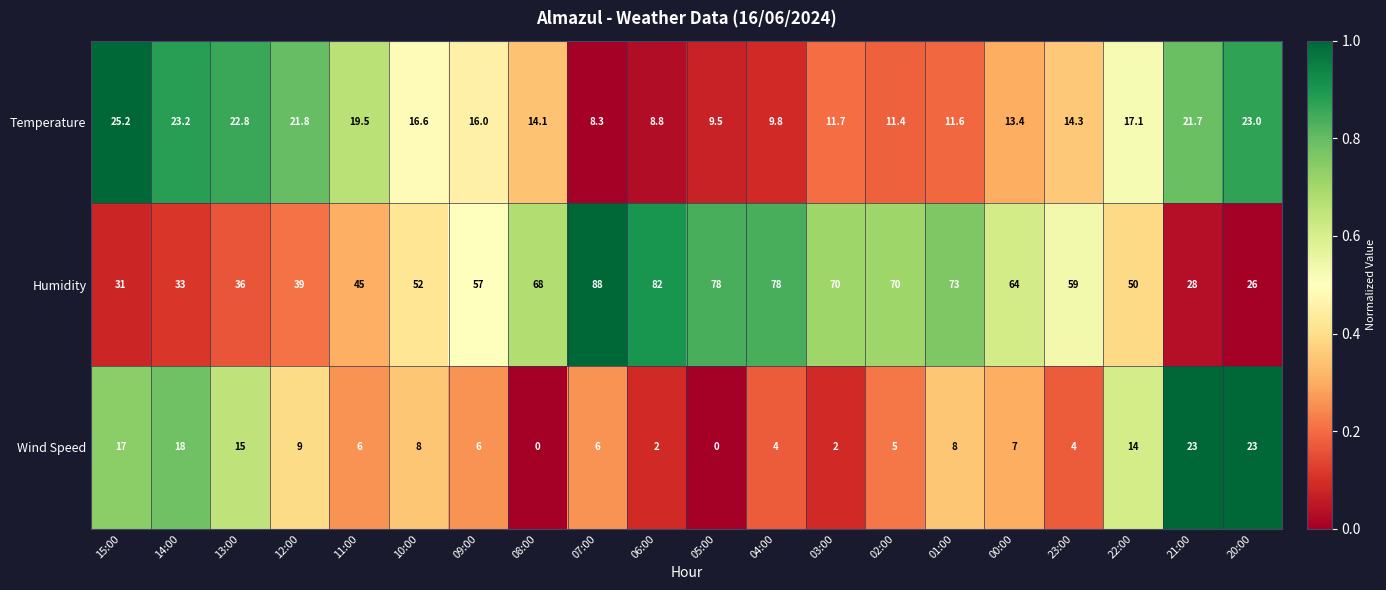

The Wind Speed series shows 24.1 at 14:00. True or false?

False